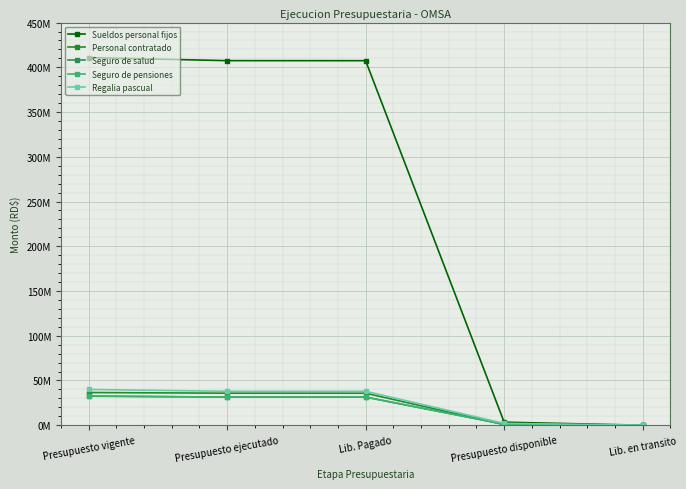

Is this an area chart (filled region under the line)?

No